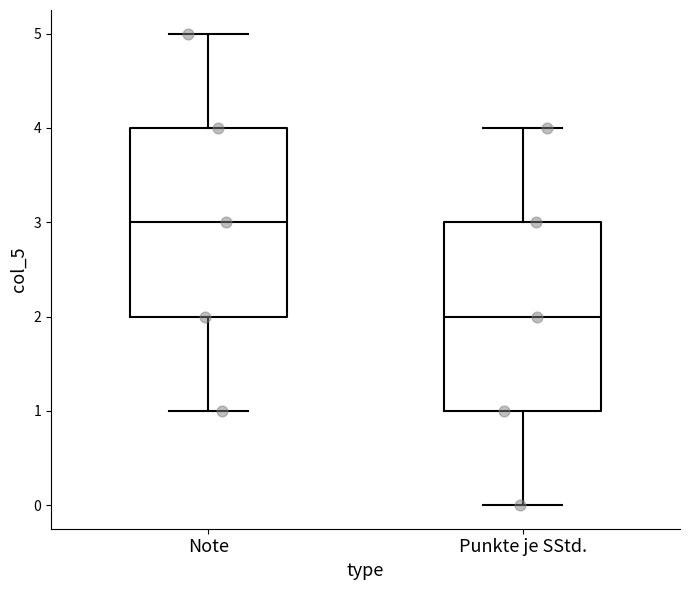

Which box's median line is the highest?

Note